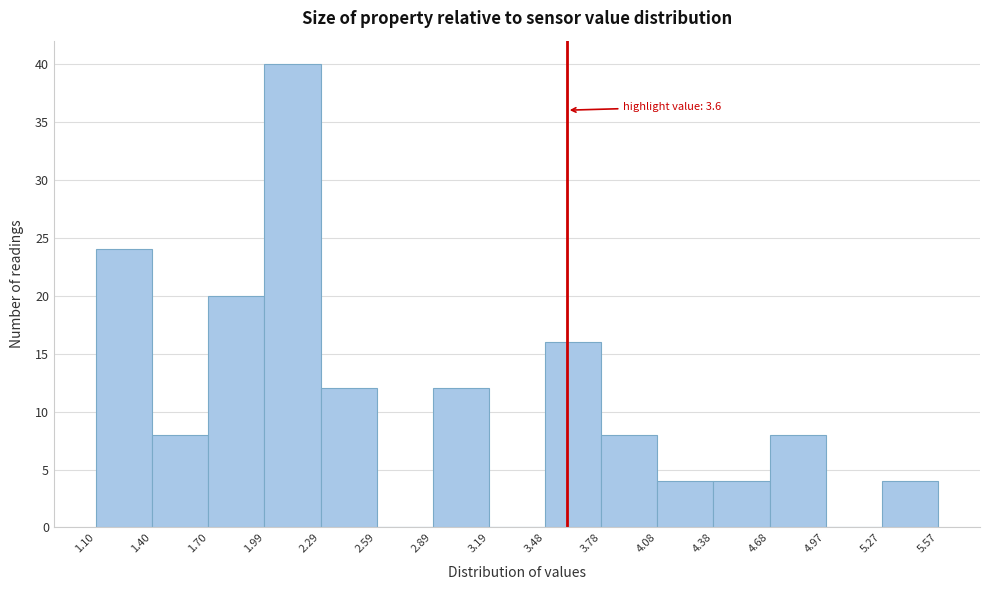

Over which range of the x-axis is the bar tallest?

1.99 to 2.29